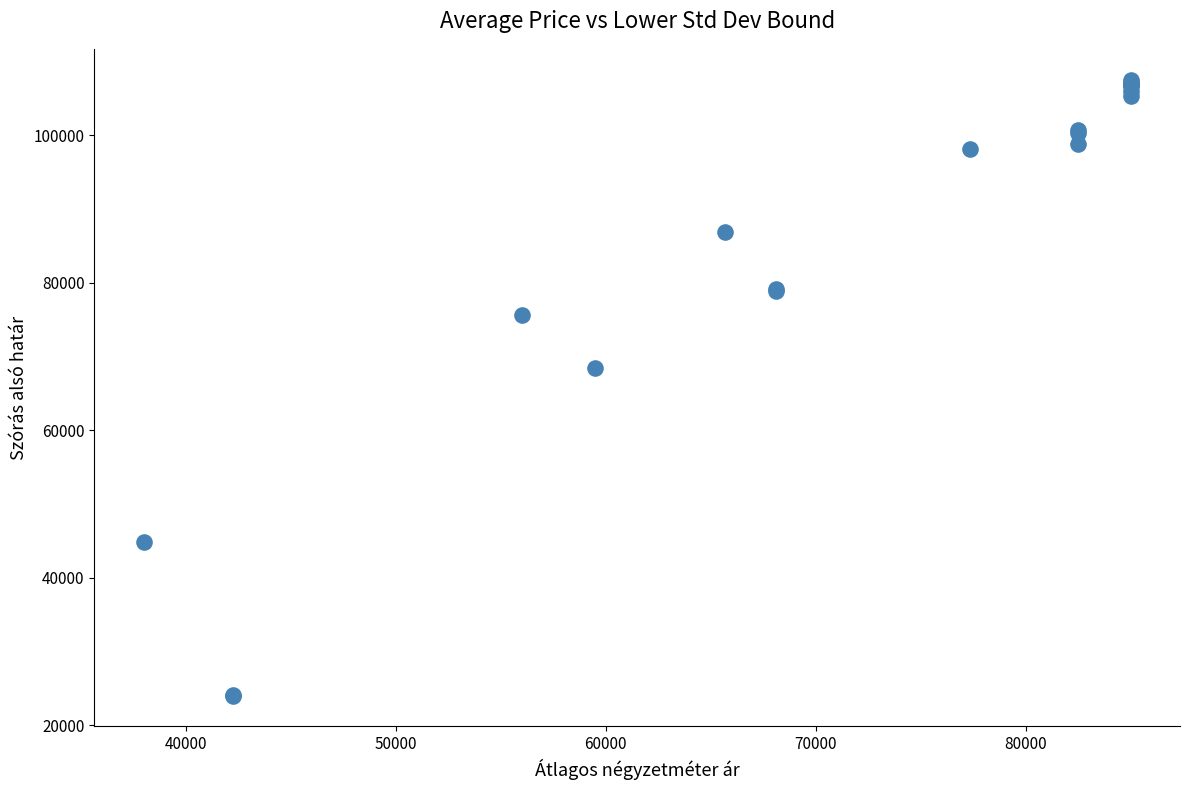

What Y value in the scatter plot is closest to 65765?

68383